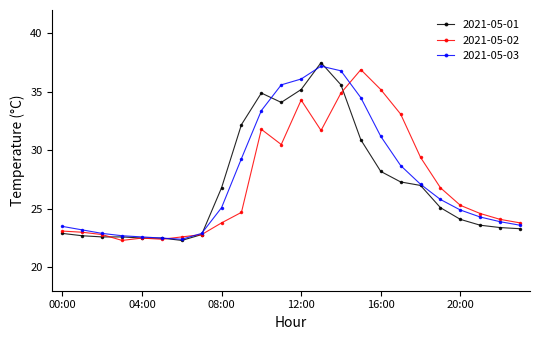

What is the value of the 2021-05-02 point at the 4th from the left?

22.3